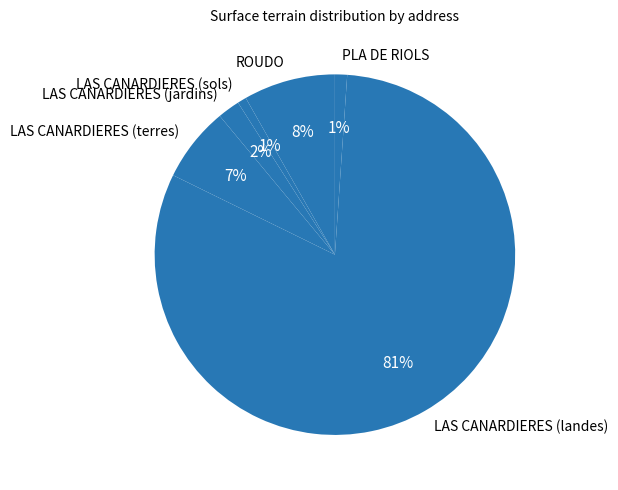

Which slice is the largest?

LAS CANARDIERES (landes)